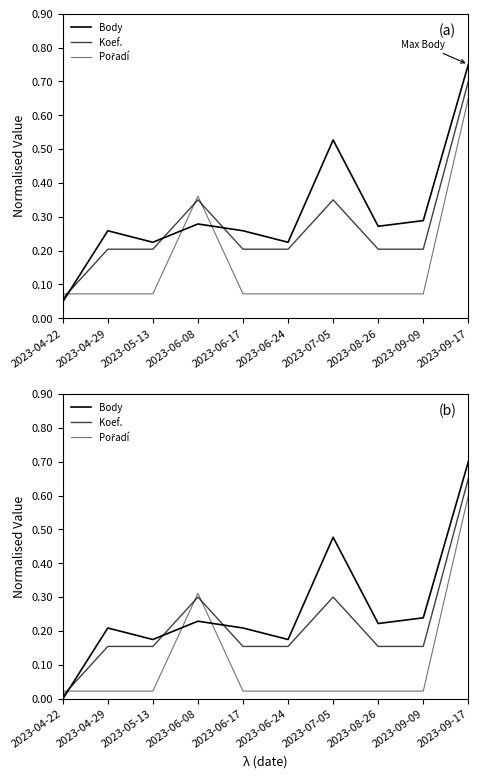

Is it true that Koef. equals 0.4 at 2023-07-05?

False